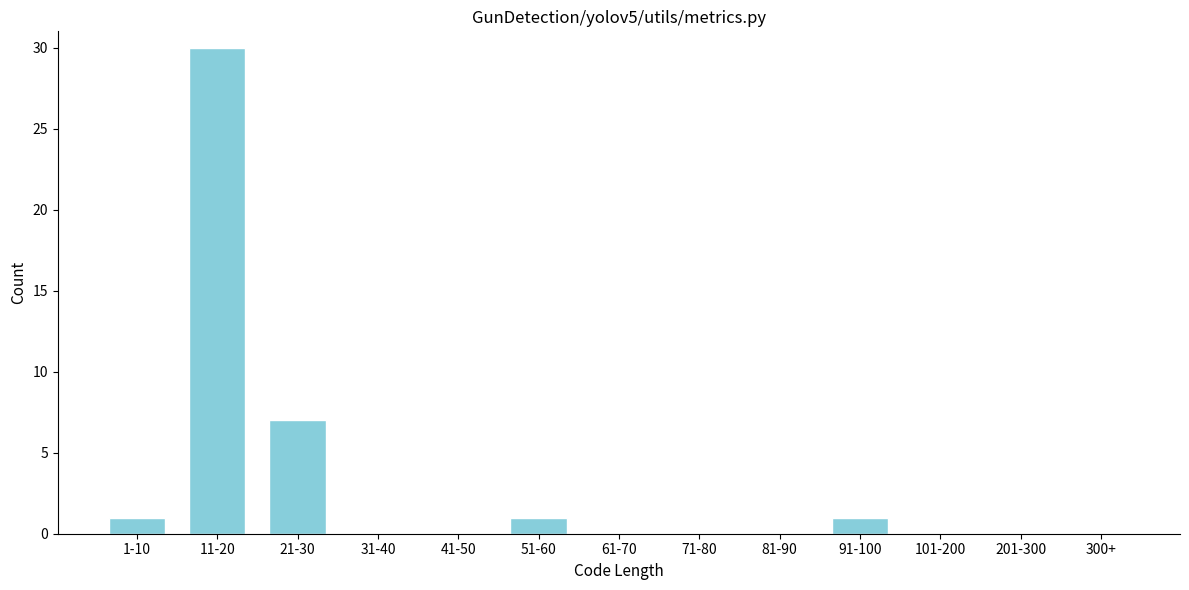

Reading left to right, extract all data points from this chart.

1-10=1	11-20=30	21-30=7	31-40=0	41-50=0	51-60=1	61-70=0	71-80=0	81-90=0	91-100=1	101-200=0	201-300=0	300+=0